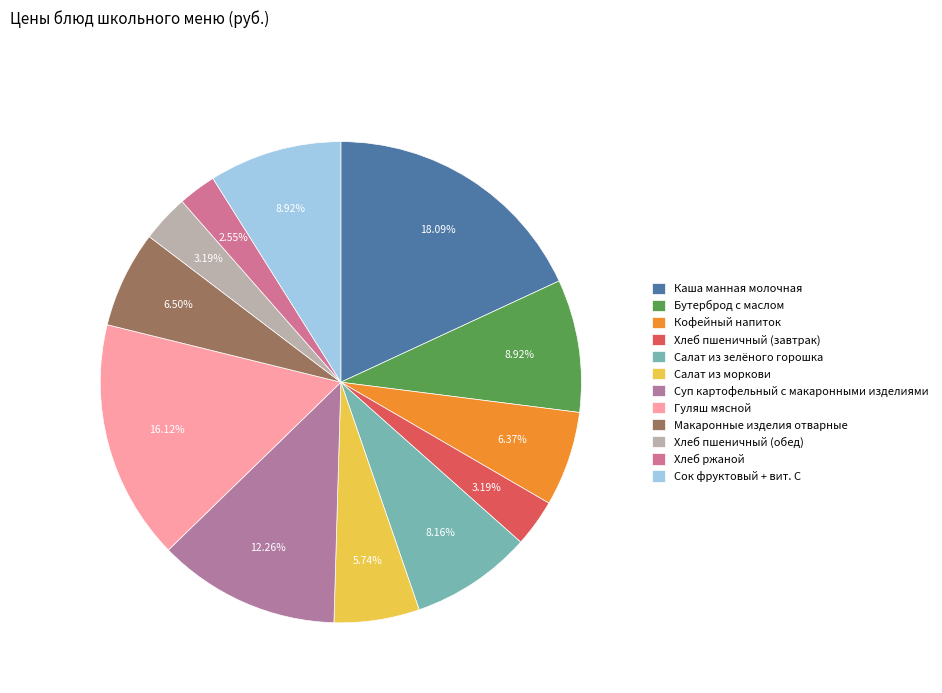

True or false: Кофейный напиток accounts for 1% of the total.

False